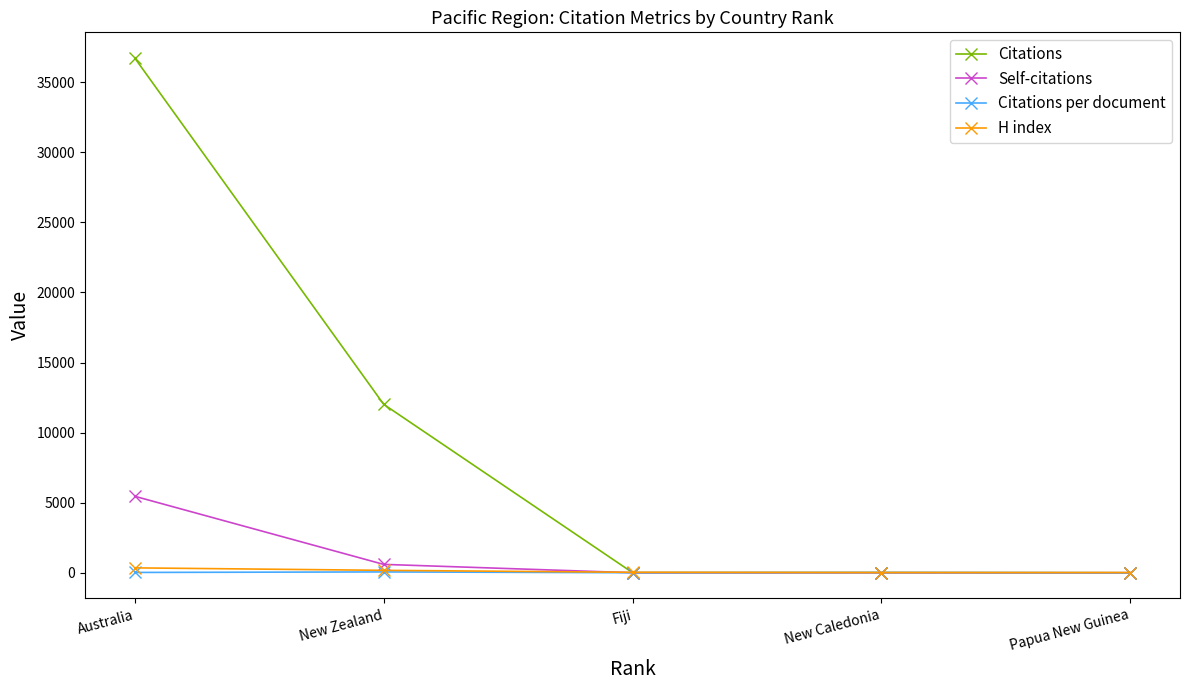

What is the total value across all series at Australia?

42556.7